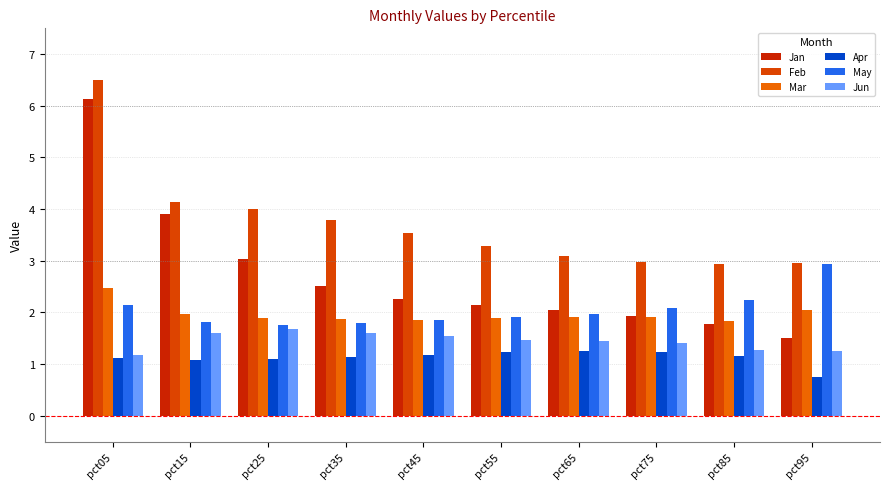

What is the difference between the highest and lowest values at pct75?

1.7